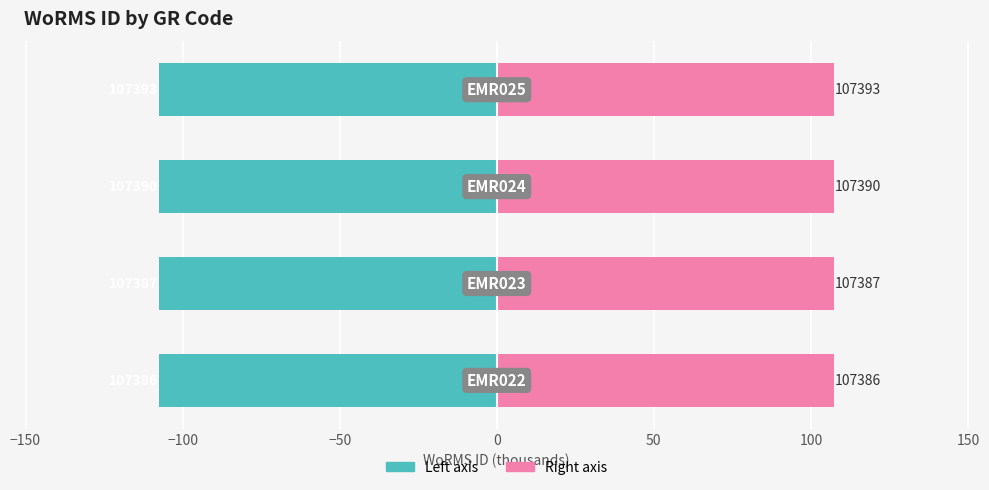

Which series has the largest total across all categories?

WoRMS ID (right)